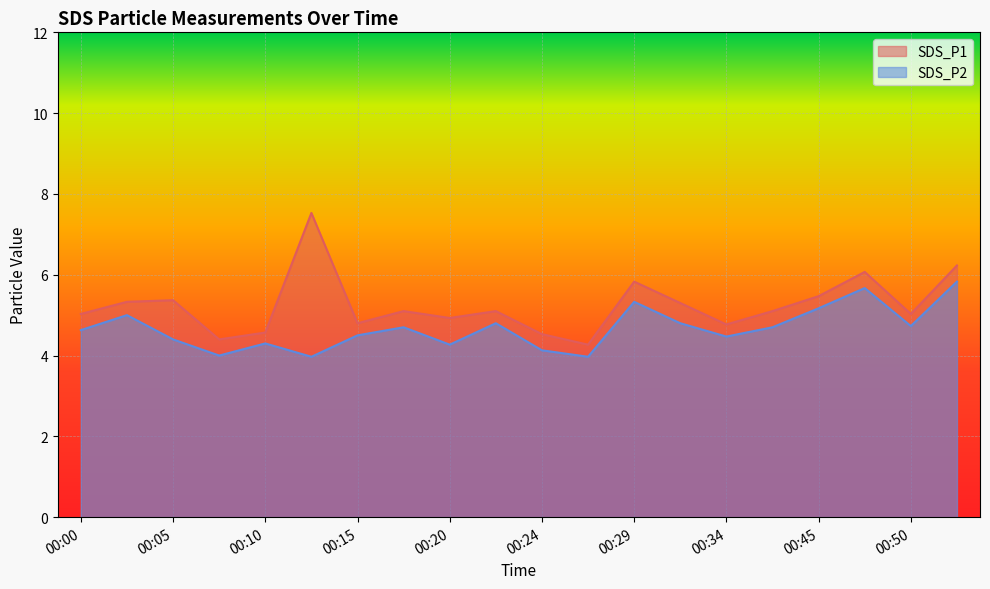

Is it true that SDS_P1 equals 5.1 at 00:22?

True